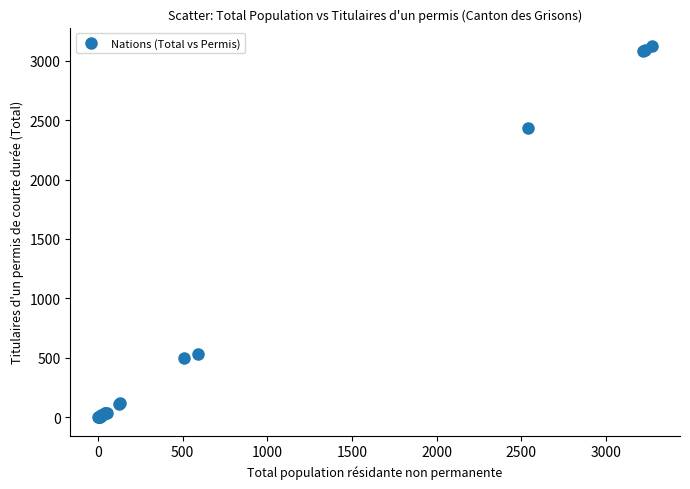

What Y value in the scatter plot is closest to 1561?

2435